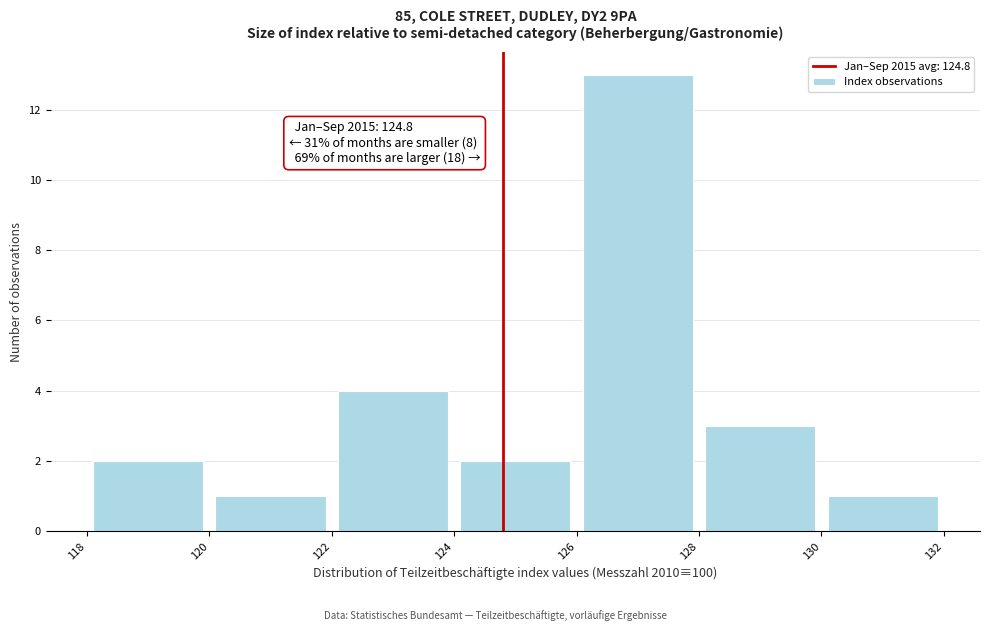

Which range on the x-axis has the tallest bar?

126 to 128